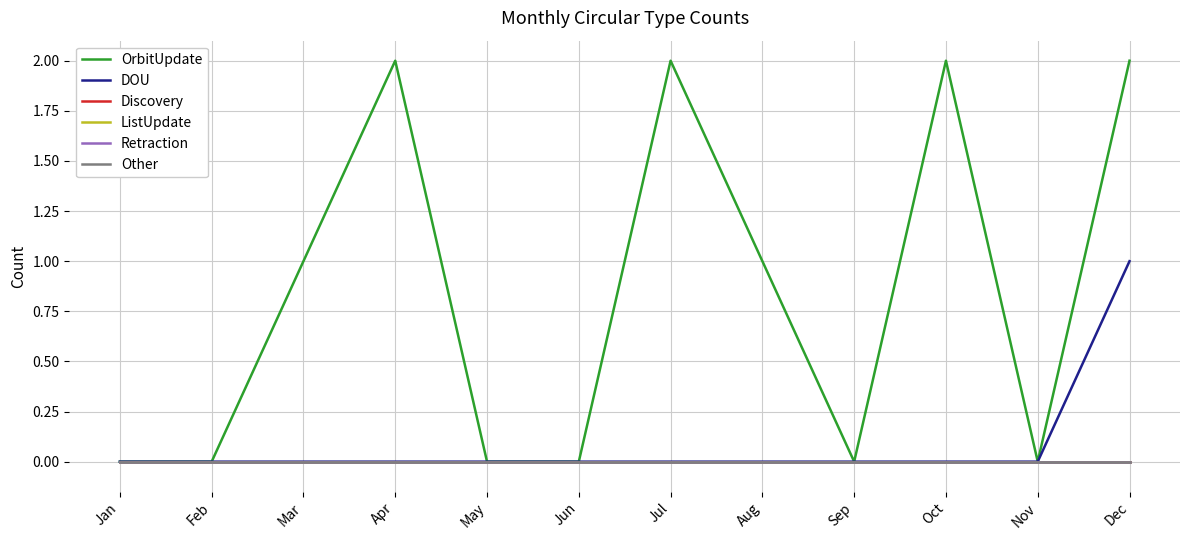

Is this an area chart (filled region under the line)?

No